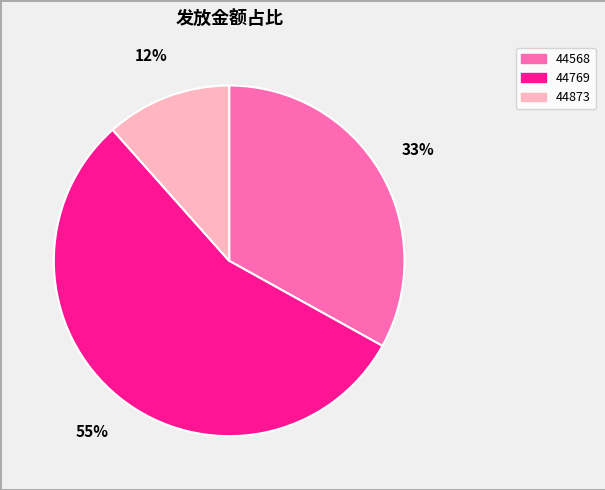

Which slice is the smallest?

44873